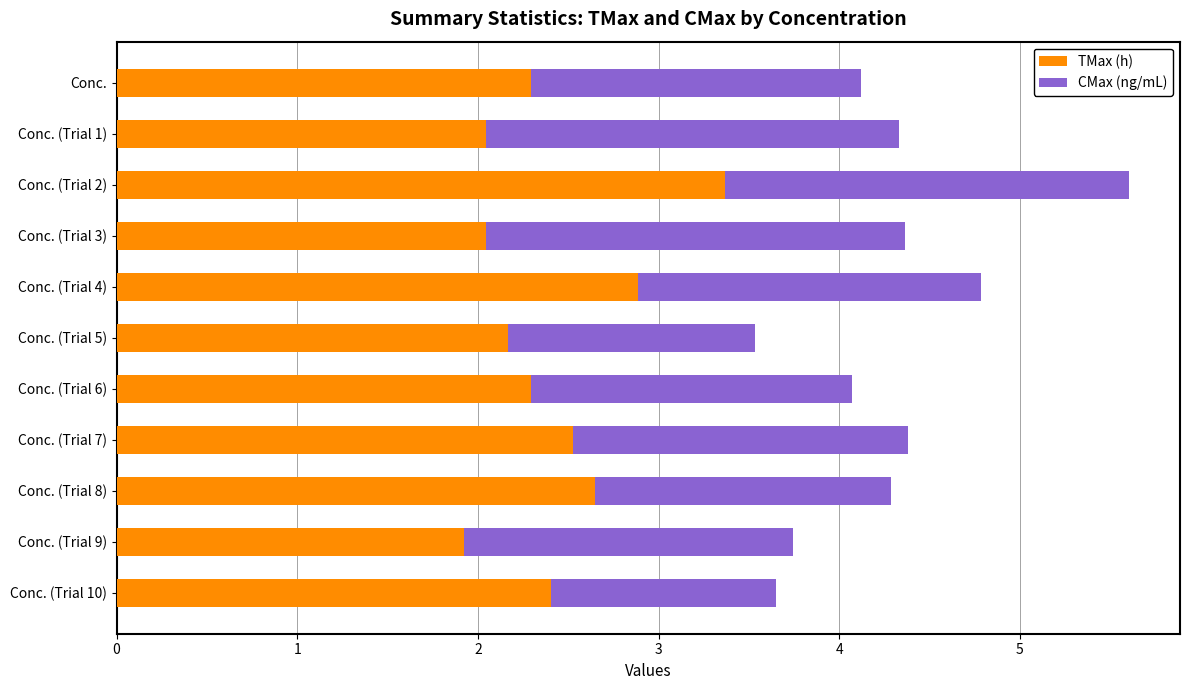

At which category is the sum across all series the highest?

Conc. (Trial 2)